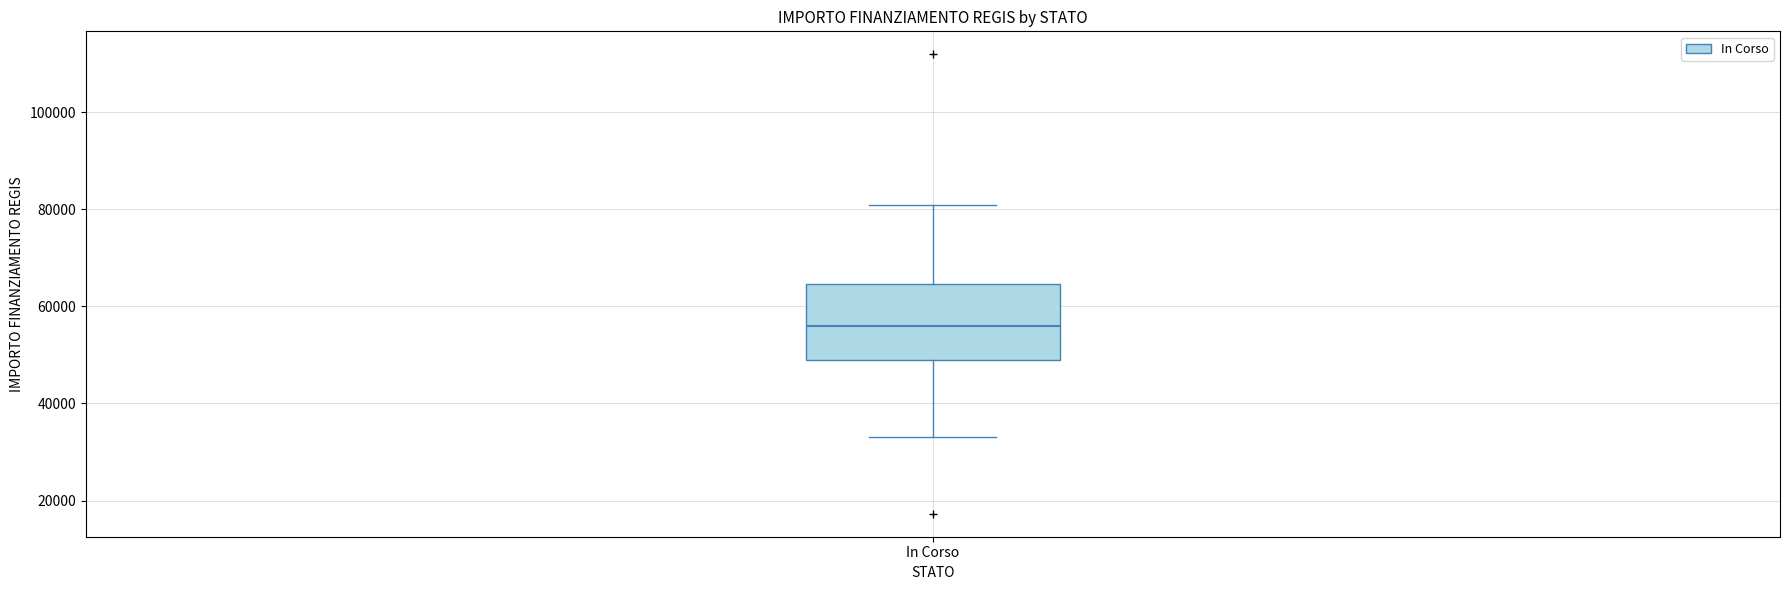

Where does the median line of the box for In Corso sit on the y-axis? The values are not printed on the chart, so give them approximately, as read against the axis.

56000